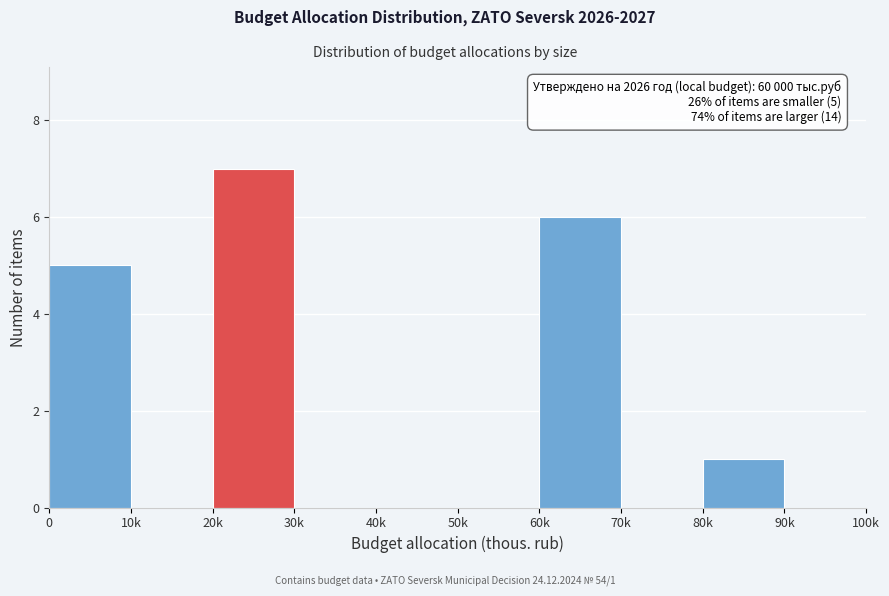

Reading right to left, transcribe all the data shown in this chart.

90k=0	80k=1	70k=0	60k=6	50k=0	40k=0	30k=0	20k=7	10k=0	0=5